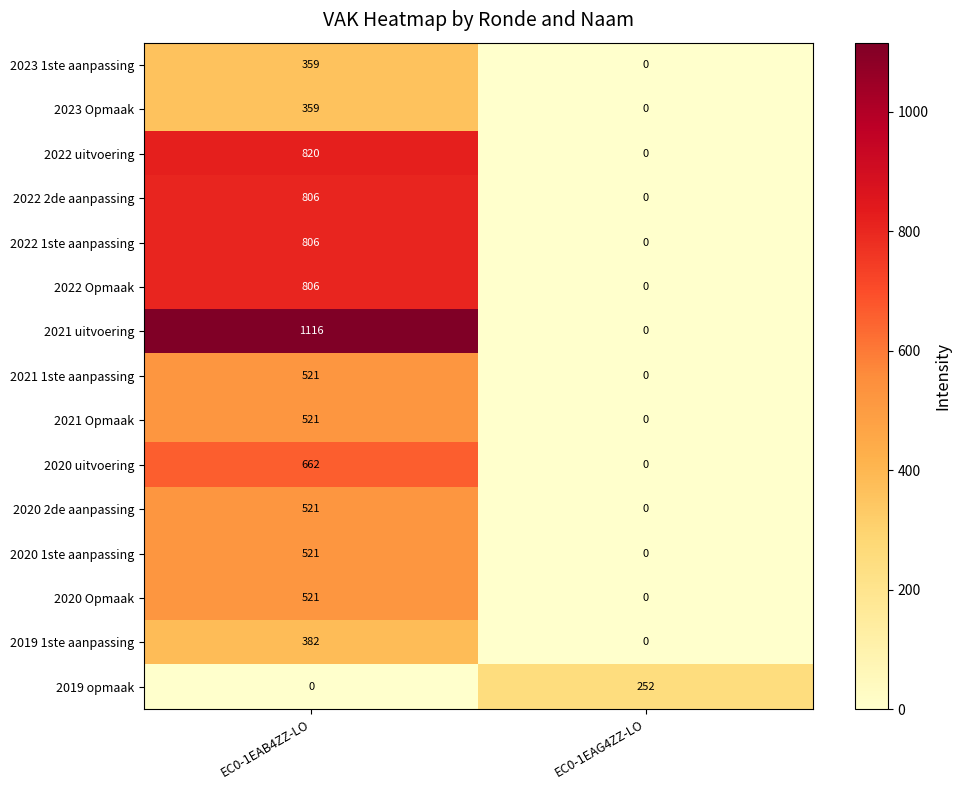

Between EC0-1EAB4ZZ-LO and EC0-1EAG4ZZ-LO, which series saw the biggest shift?

2021 uitvoering